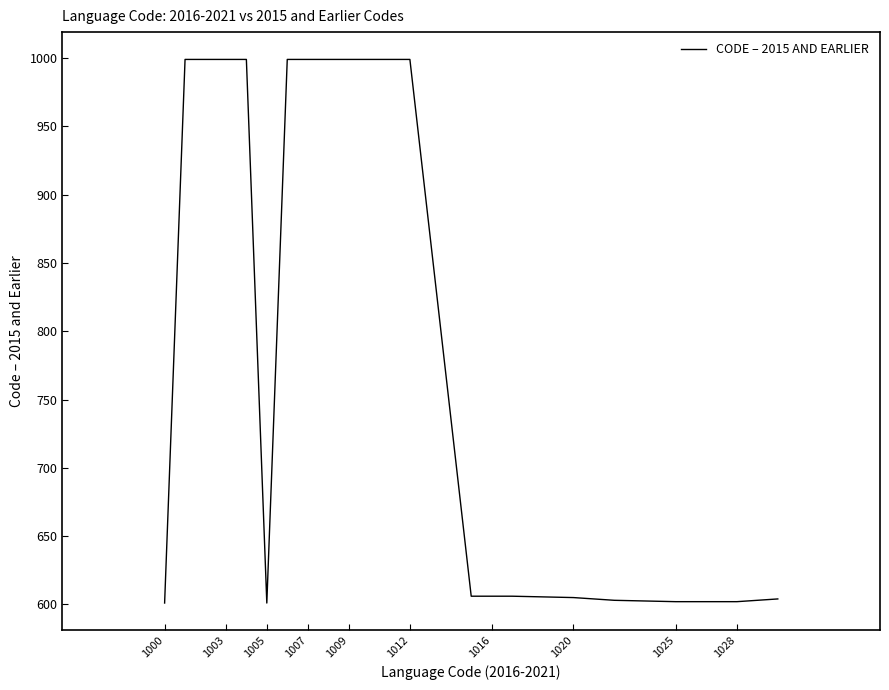

What is the minimum value shown in the chart?

601